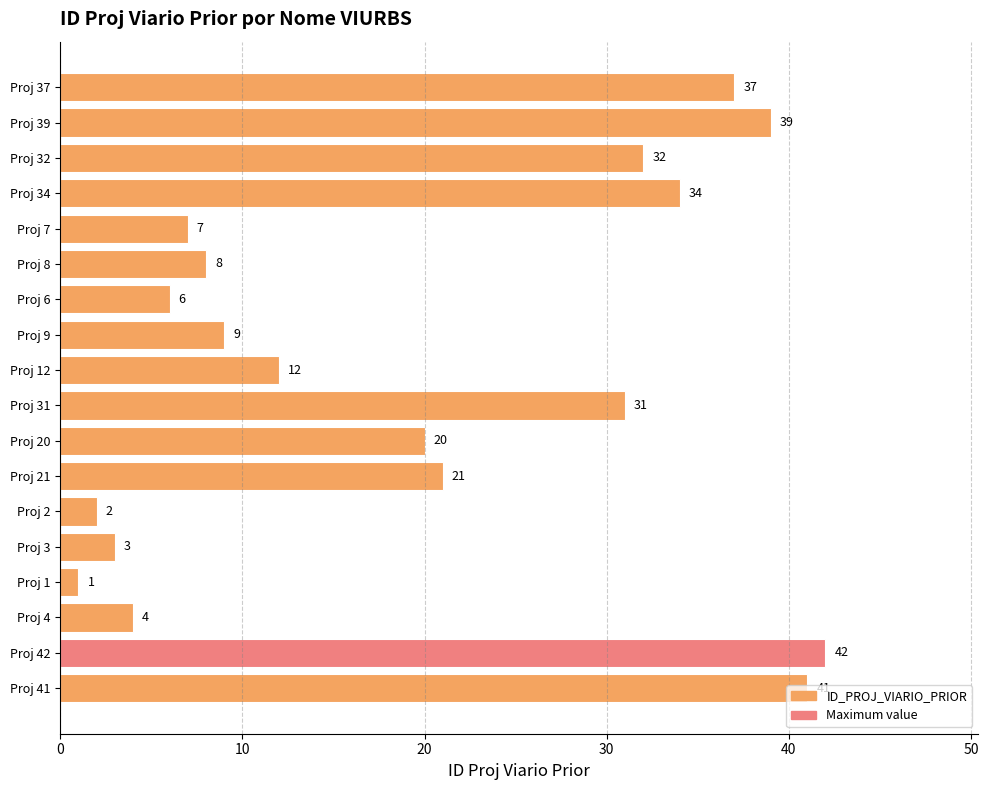

The chart shows a value of 2 at Proj 2. True or false?

True